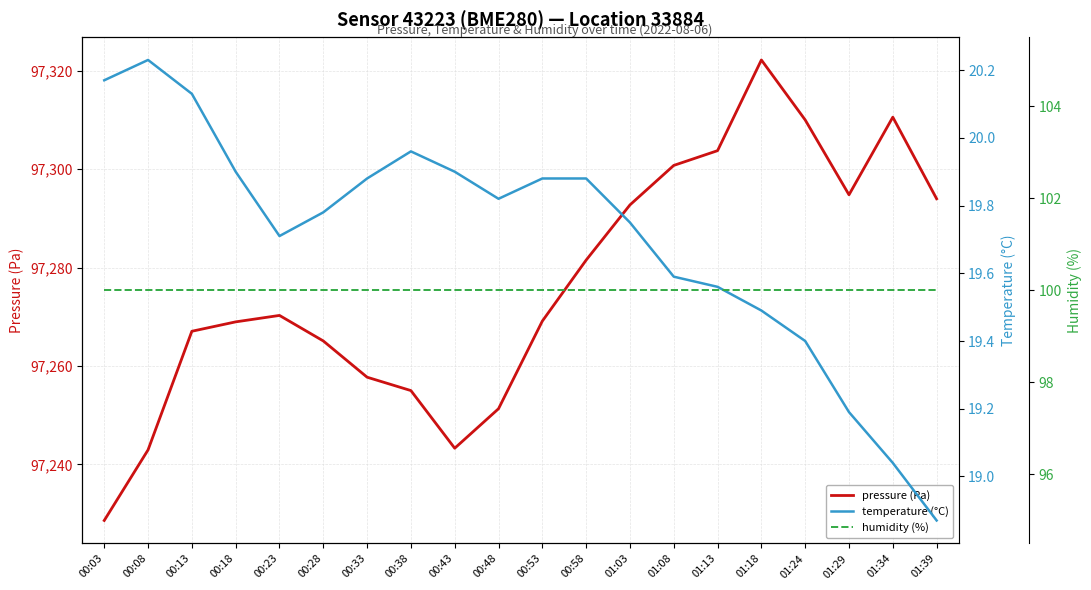

Count the number of data series in this chart.

3